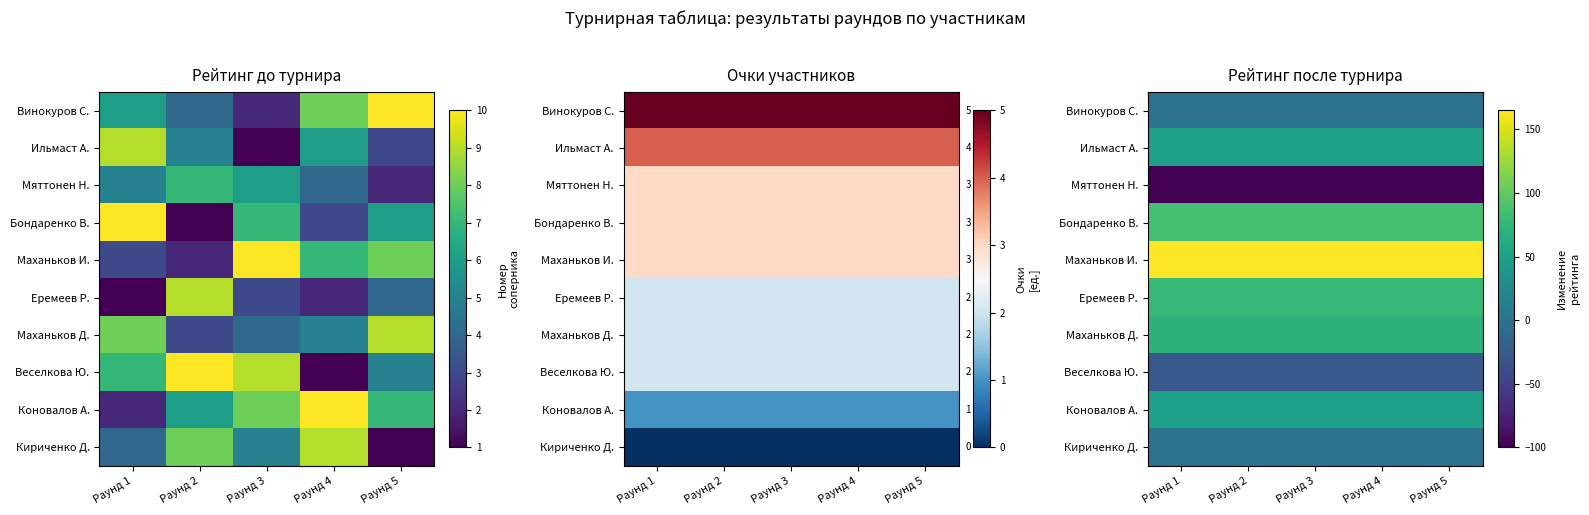

Is the value of Винокуров С. at Раунд 3 greater than the value of Маханьков Д. at Раунд 3?

No